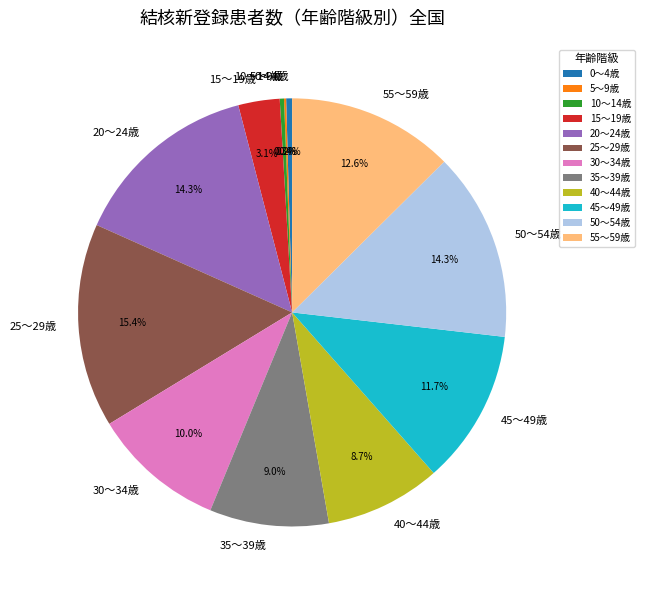

Between 30～34歳 and 15～19歳, which is larger?

30～34歳